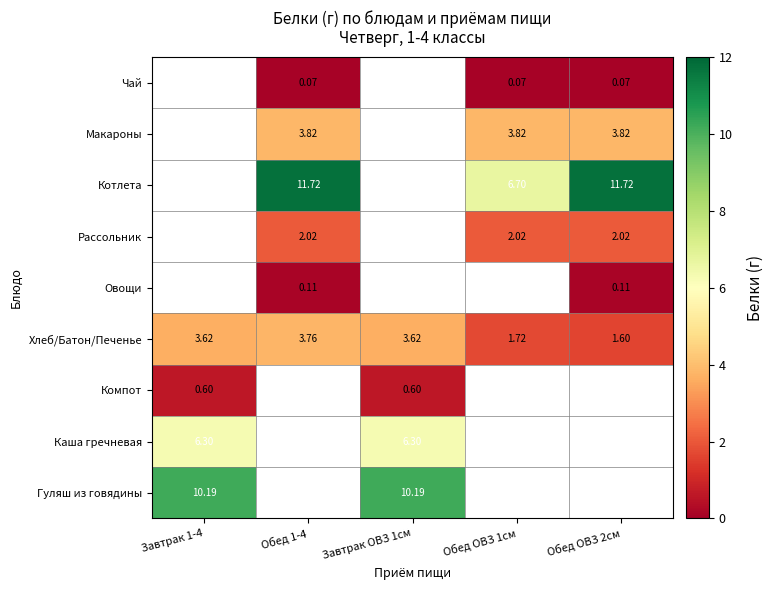

How many data points does each series have?

5